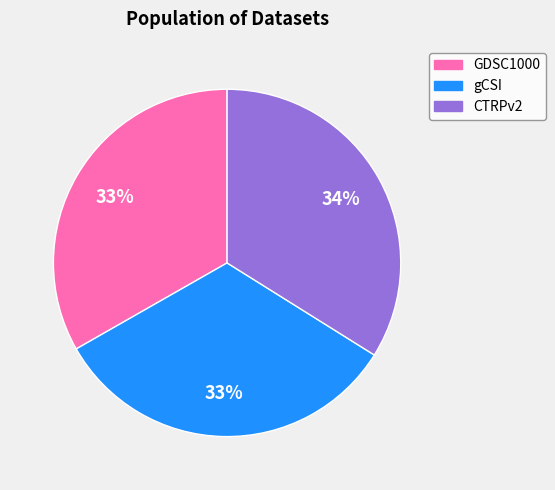

To the nearest percent, what portion does CTRPv2 represent?

34%